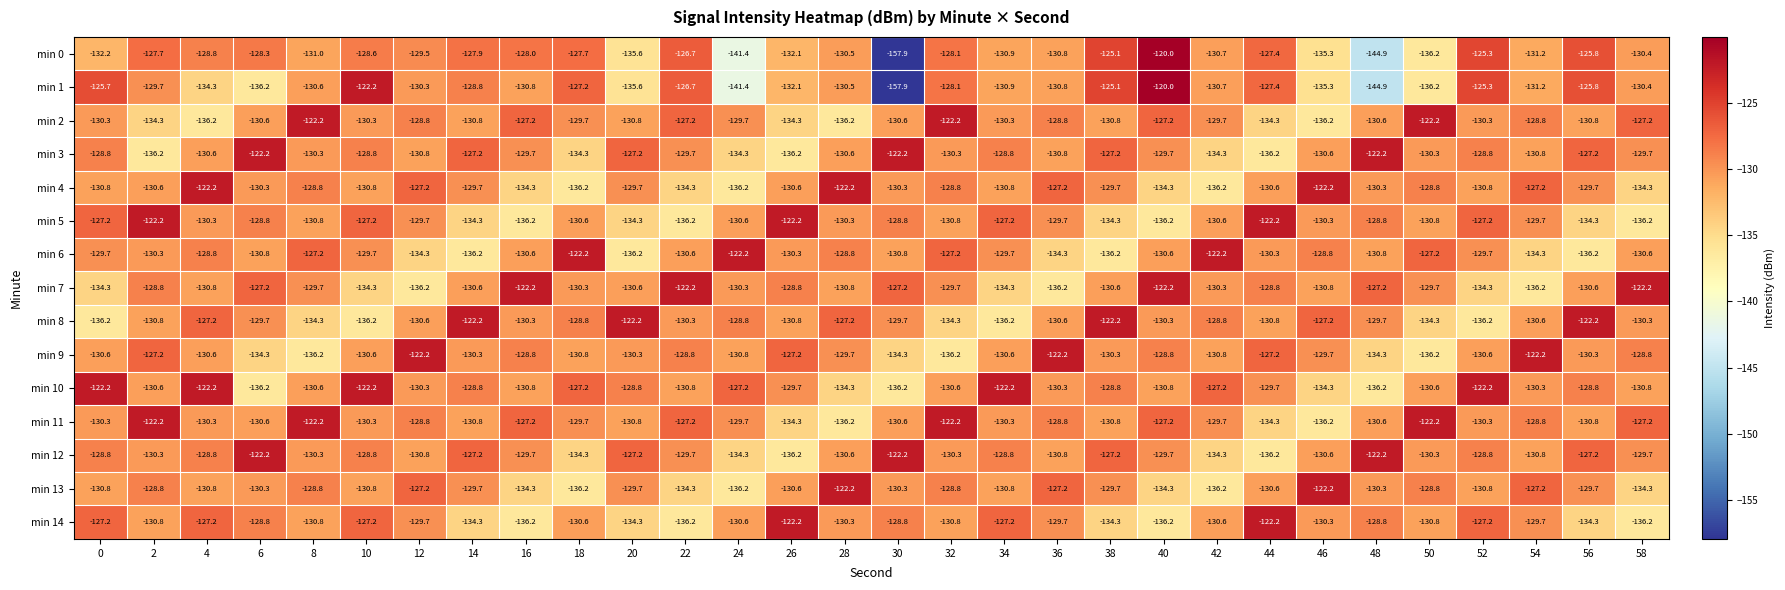

What is the approximate value of min 7 at 32?

-129.7